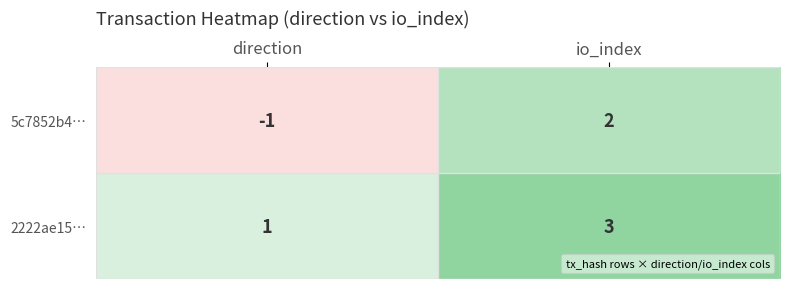

Is it true that 5c7852b4… equals 1 at io_index?

False